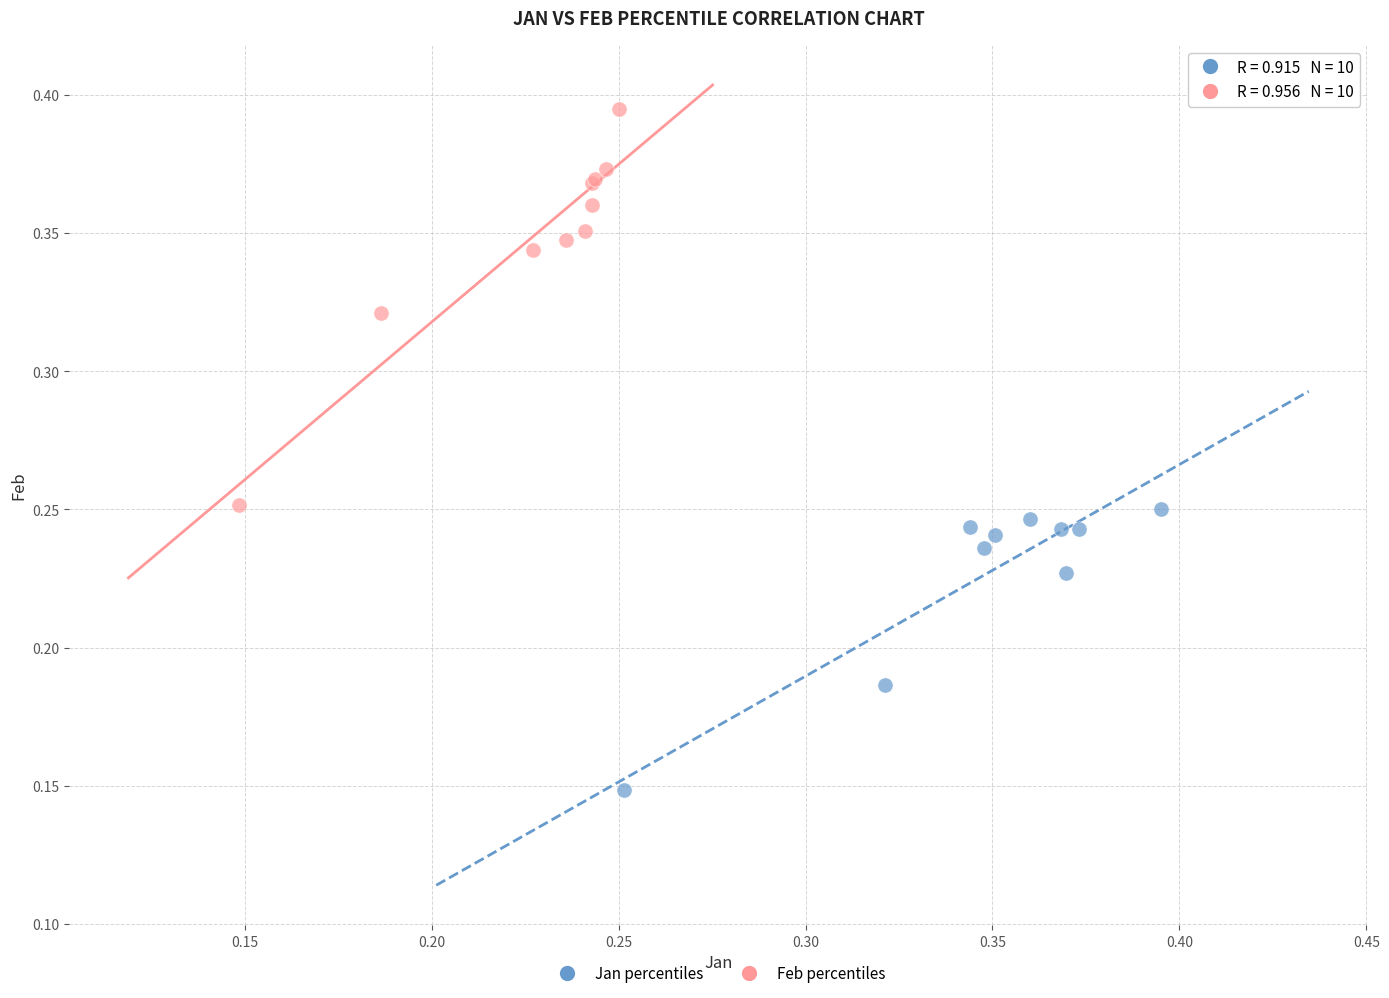

Which series has the widest spread of Y values?

Feb percentiles